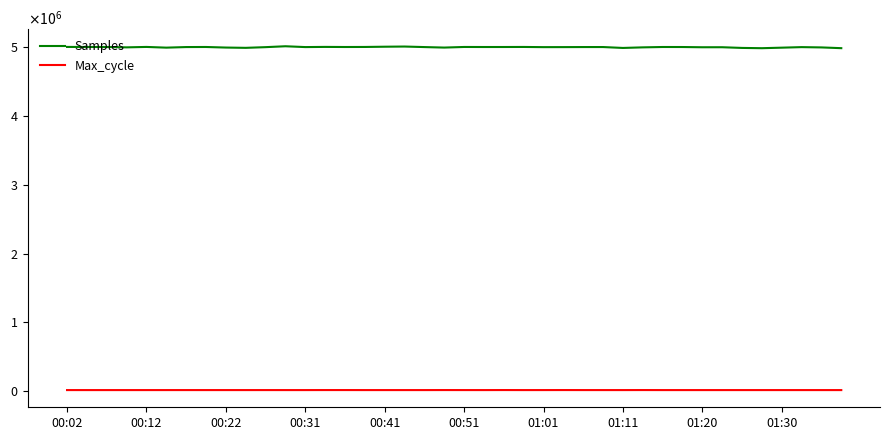

True or false: Samples and Max_cycle intersect in this chart.

False